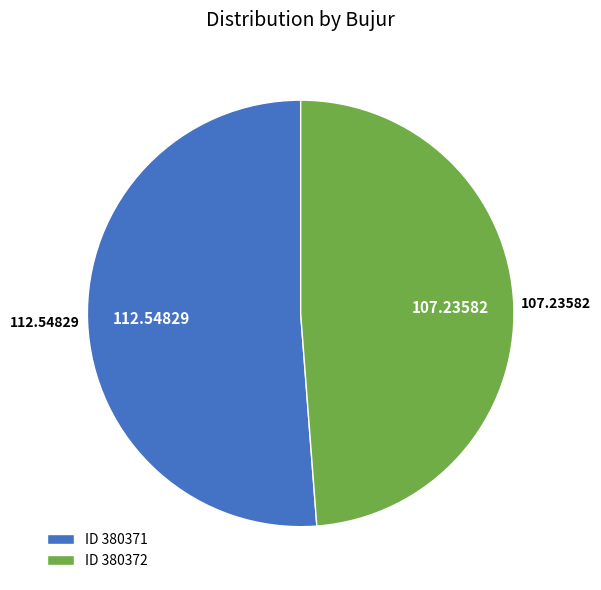

Which slice is the largest?

ID 380371